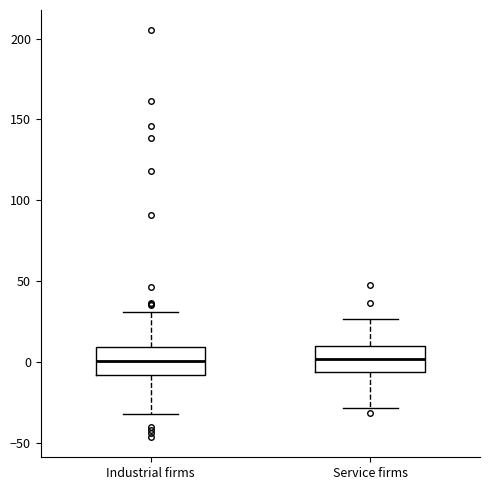

Reading left to right, read every box against the y-axis: the position of its median line, the range the box covers, and the ends of its whiskers. The values are not printed on the chart, so give them approximately, as read against the axis.

Industrial firms: median 0, box -10 to 10, whiskers -30 to 30
Service firms: median 0, box -5 to 10, whiskers -30 to 25